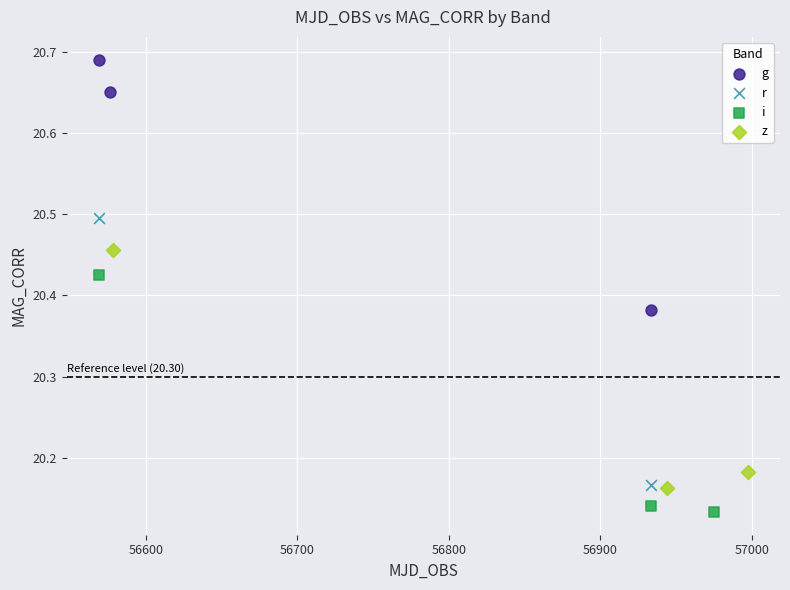

What are all the series names shown in the legend?

g, r, i, z